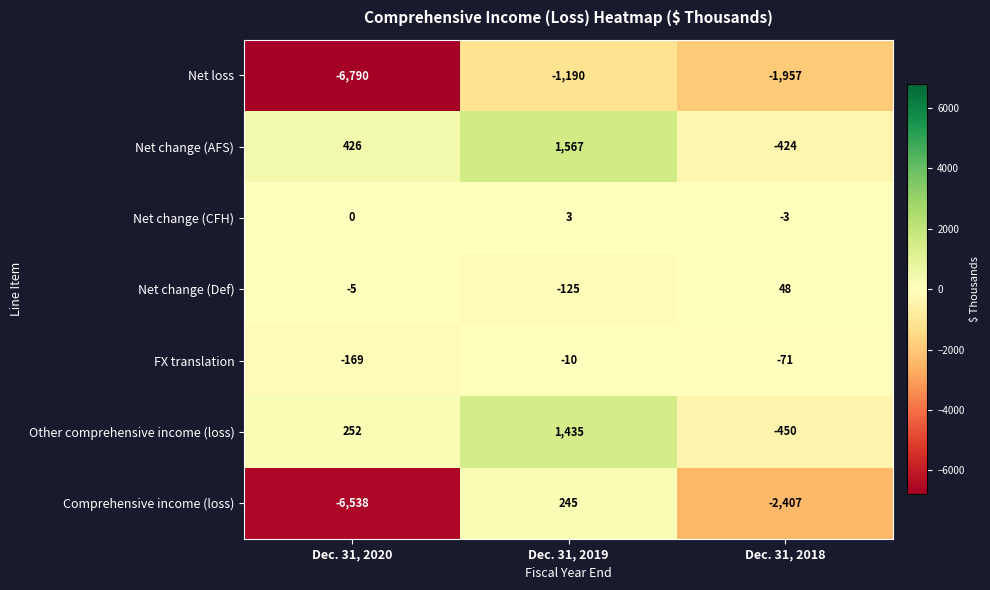

What is the difference between the highest and lowest values at Dec. 31, 2020?

7216